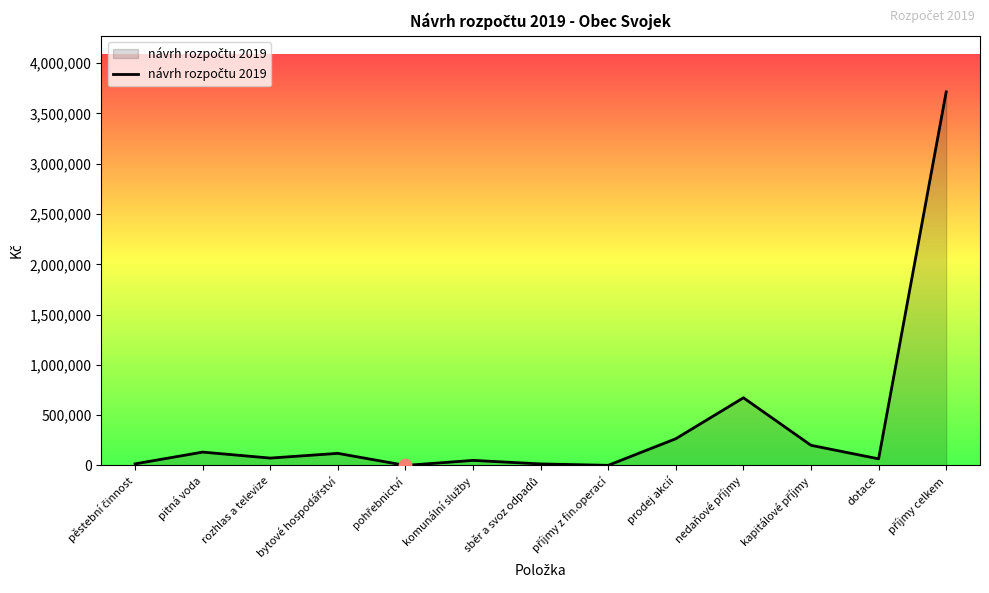

The chart shows a value of 429547 at prodej akcií. True or false?

False